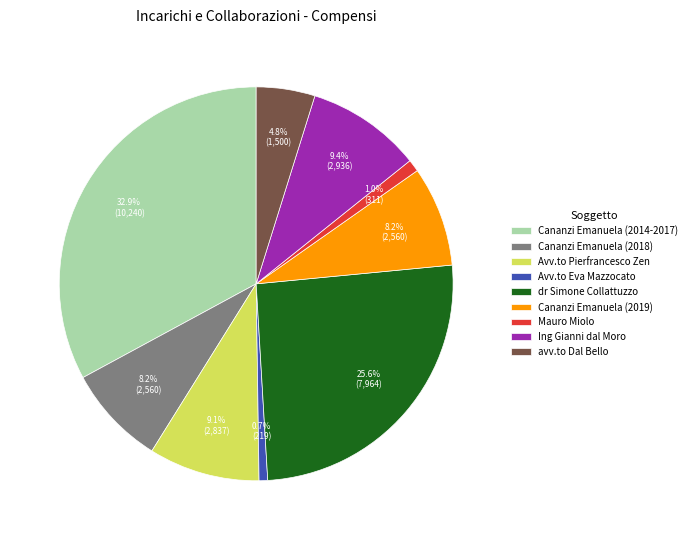

Does any single category account for the majority?

No